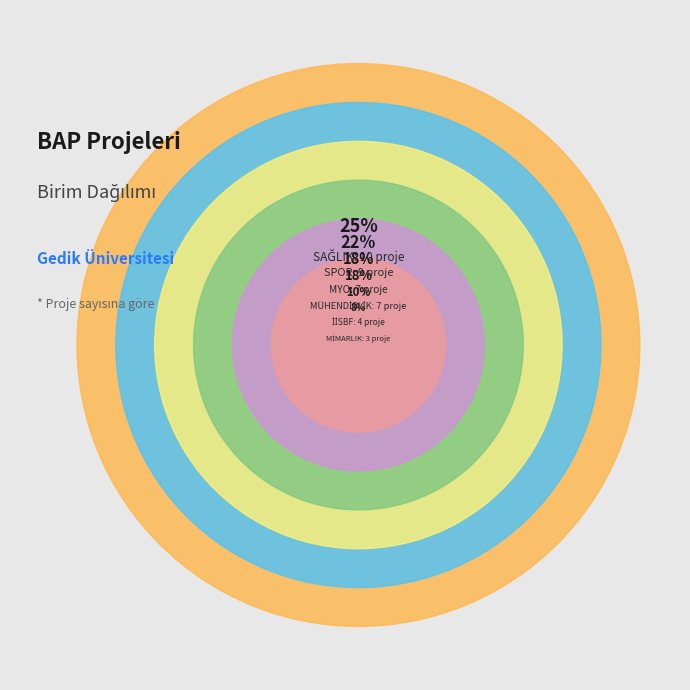

True or false: MİMARLIK accounts for 20% of the total.

False